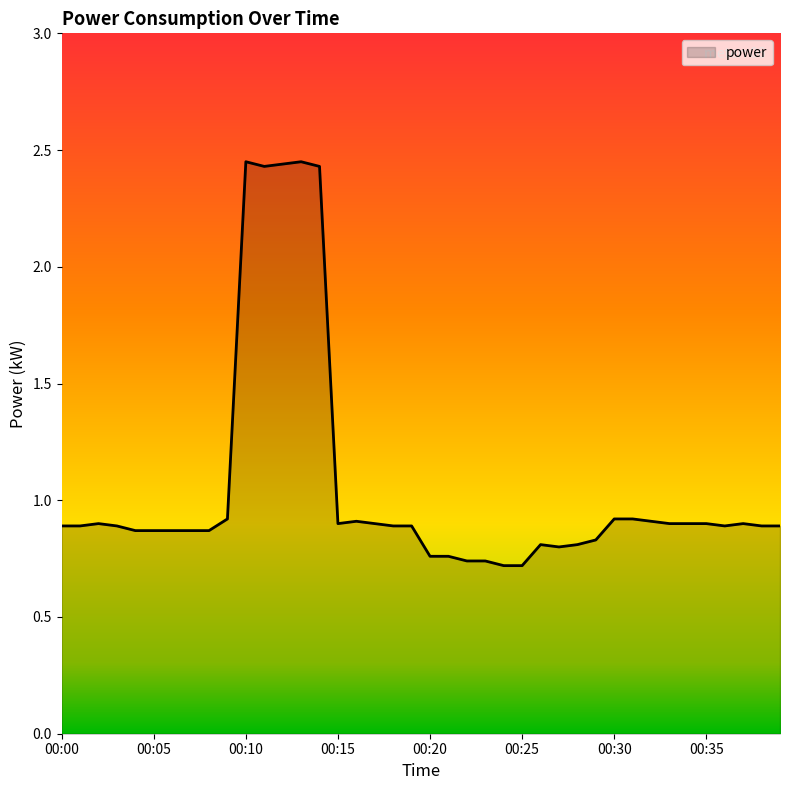

What is the difference between the maximum and minimum values?

1.7